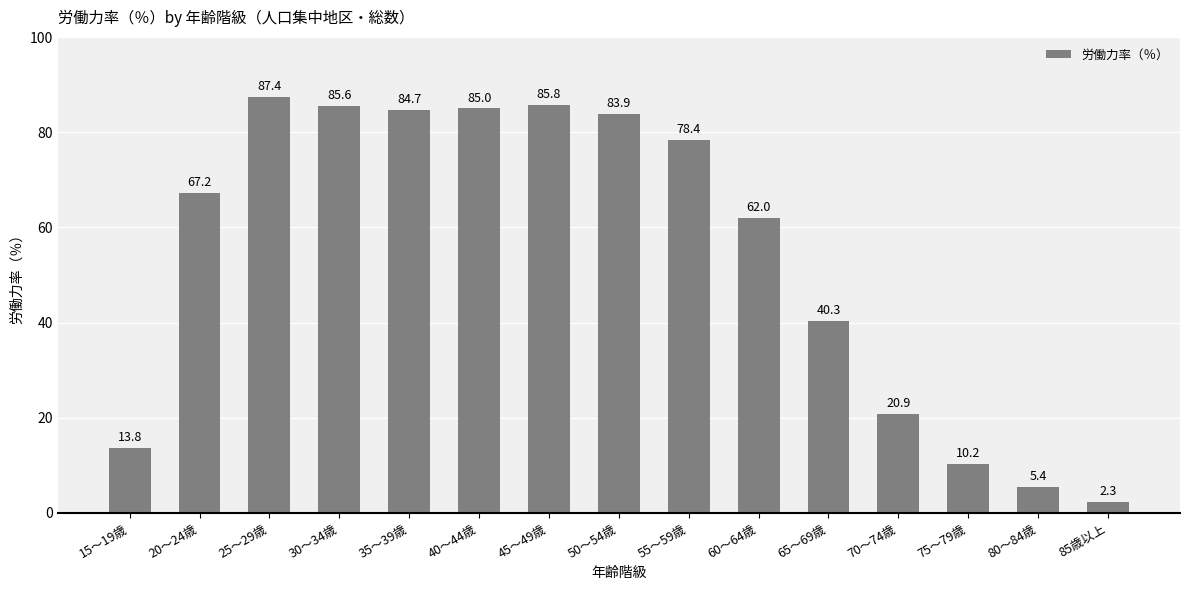

Approximately how many times larger is the value at 75～79歳 compared to 35～39歳?

0.1